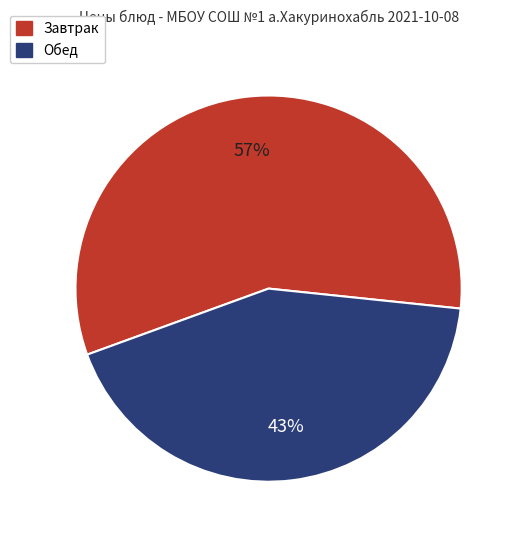

To the nearest percent, what is the average slice percentage?

50%